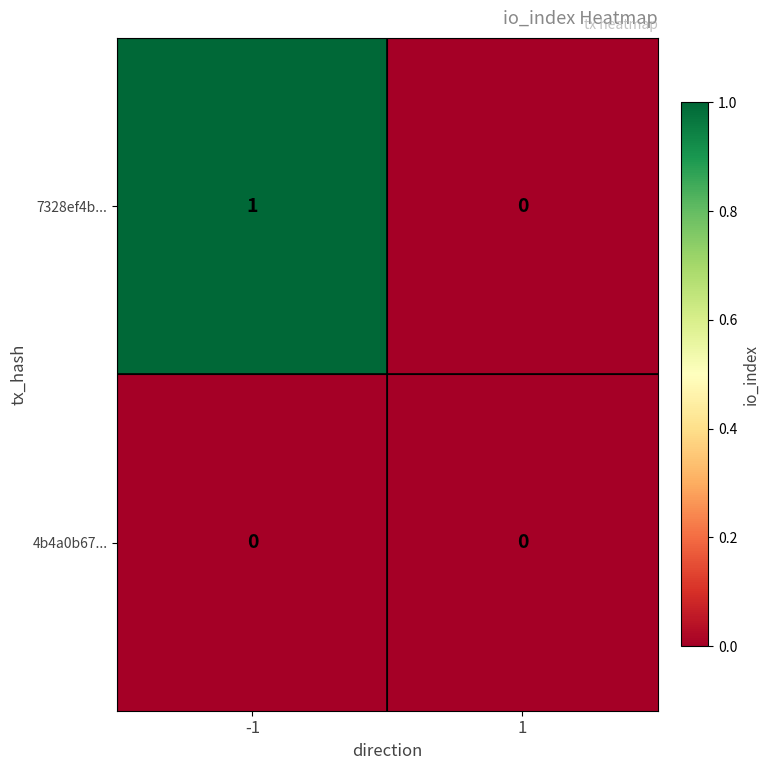

The value of 4b4a0b67... at 1 is 0. True or false?

True